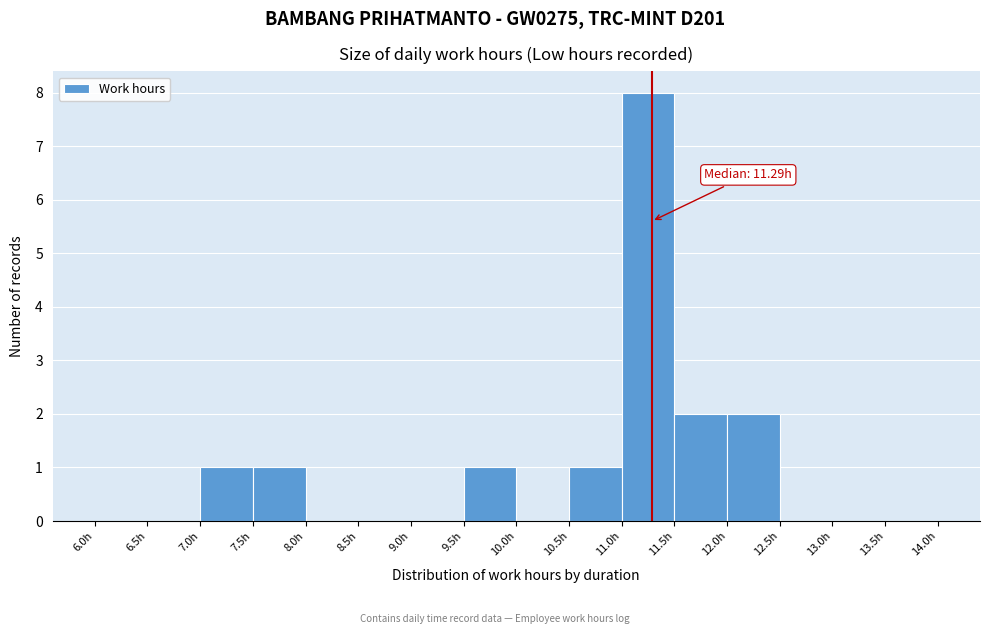

Which range on the x-axis has the tallest bar?

11.0 to 11.5